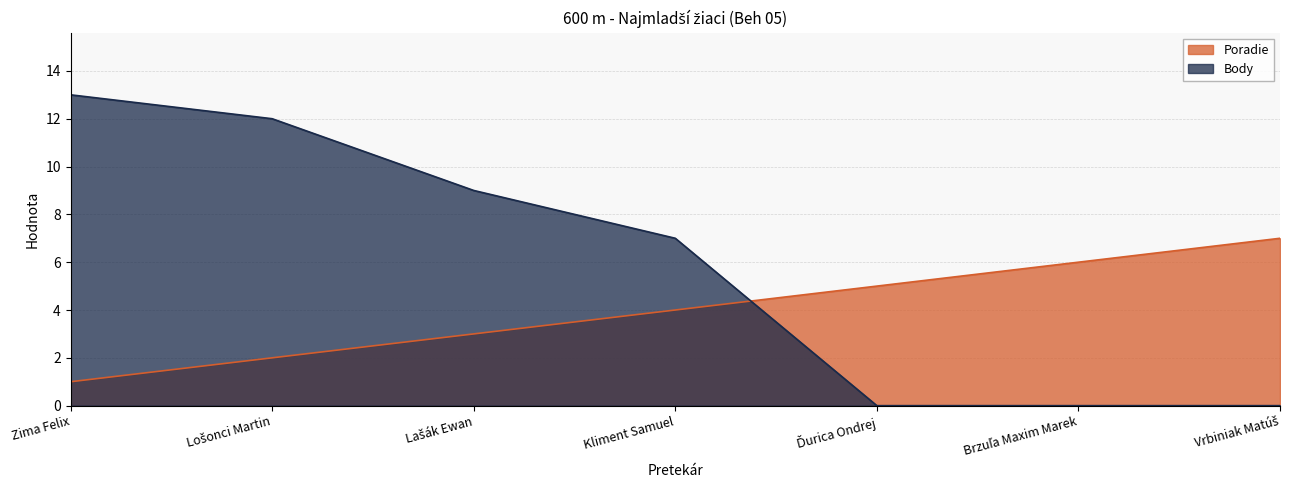

The Poradie series shows 5 at Ďurica Ondrej. True or false?

True